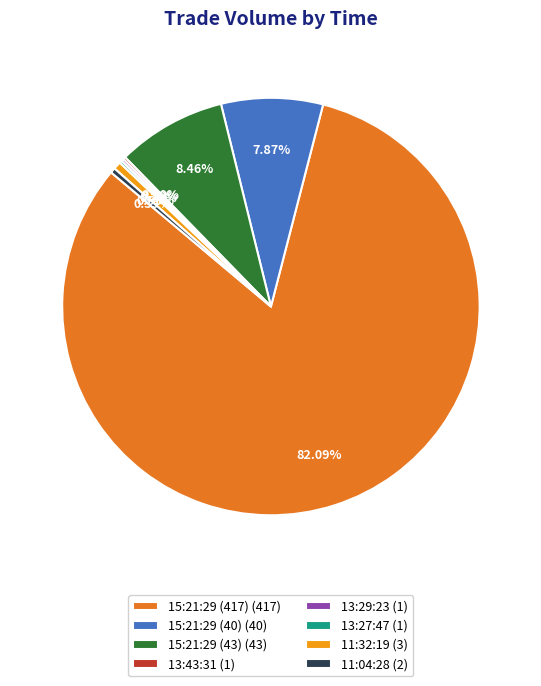

Between 15:21:29 (43) (43) and 15:21:29 (417) (417), which is larger?

15:21:29 (417) (417)